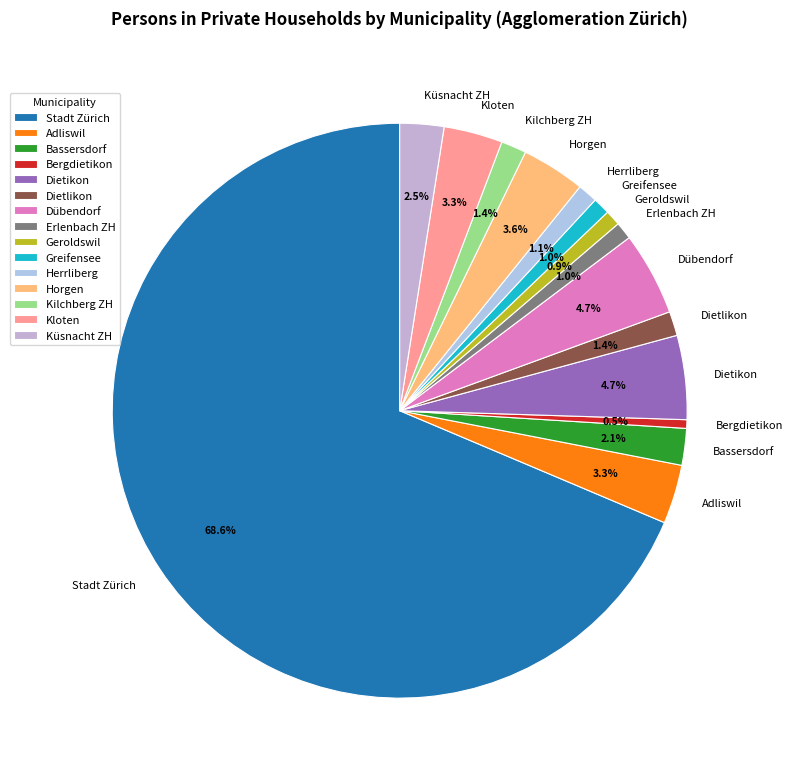

To the nearest percent, what is the difference between the Horgen and Stadt Zürich slice percentages?

65%